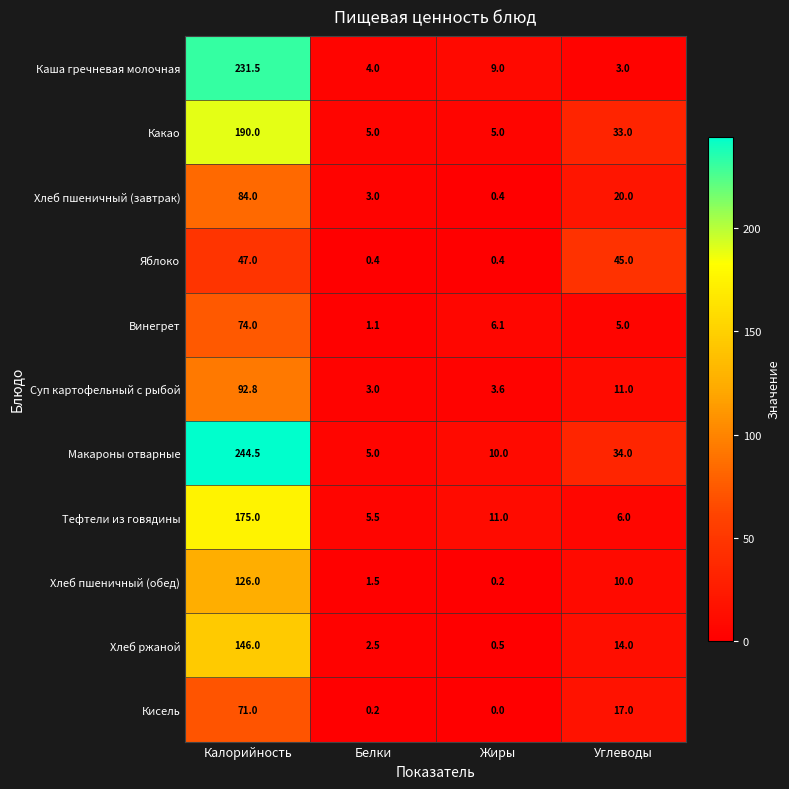

How many series are shown in this chart?

11